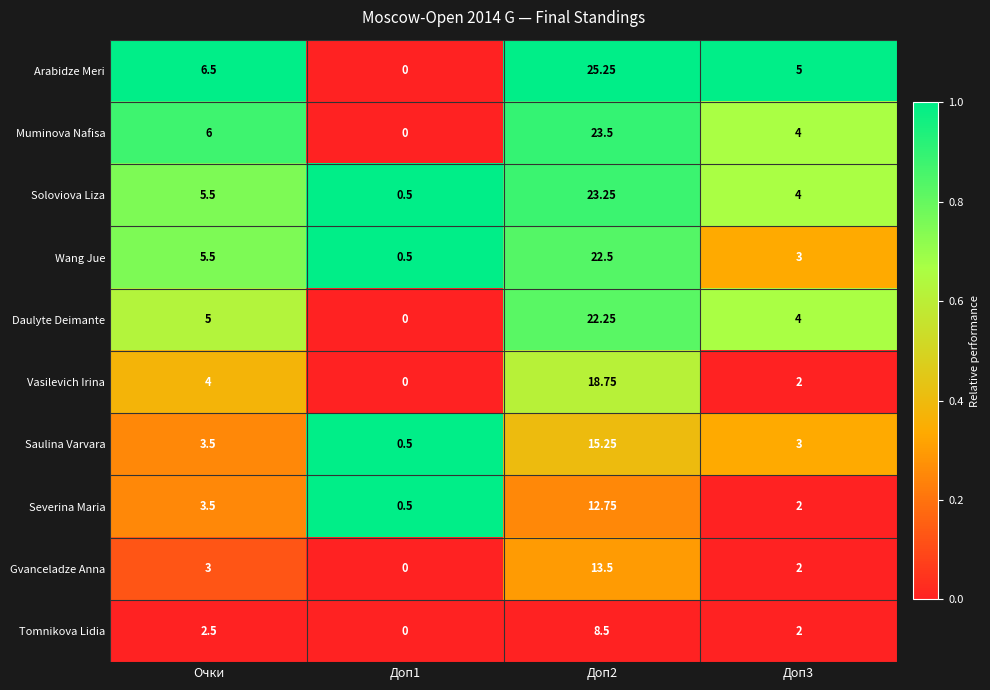

How many categories are shown in the chart?

4